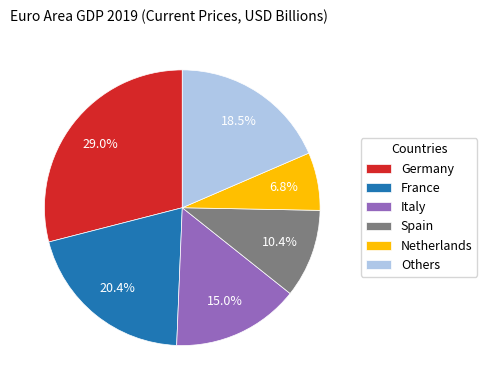

Rank the categories by value from highest to lowest.

Germany, France, Others, Italy, Spain, Netherlands